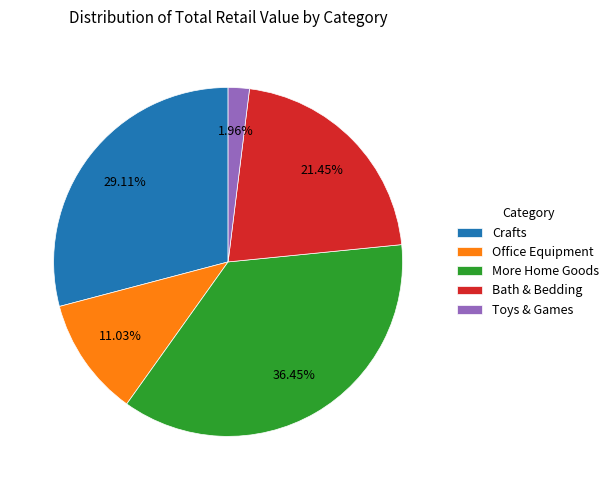

Count the number of slices in the pie.

5